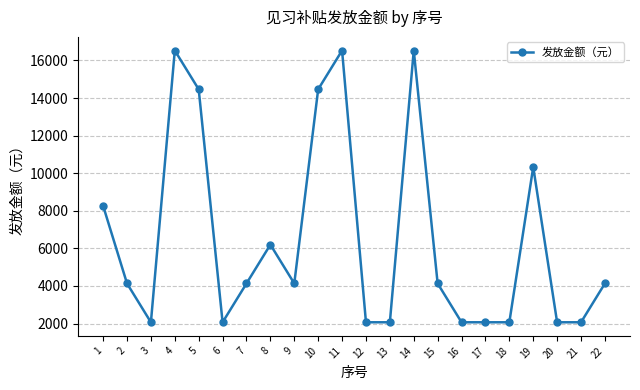

Is this an area chart (filled region under the line)?

No